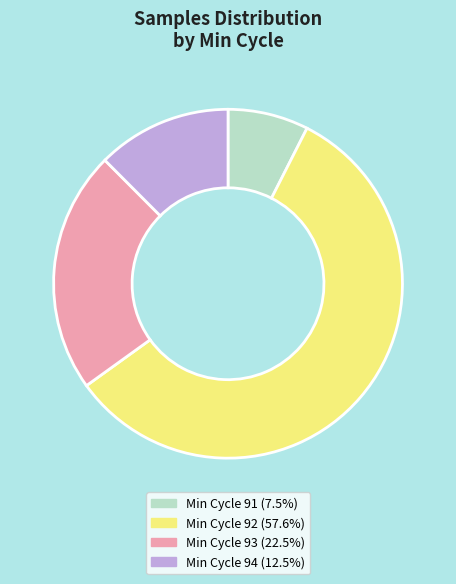

Is there a majority slice in this chart?

Yes